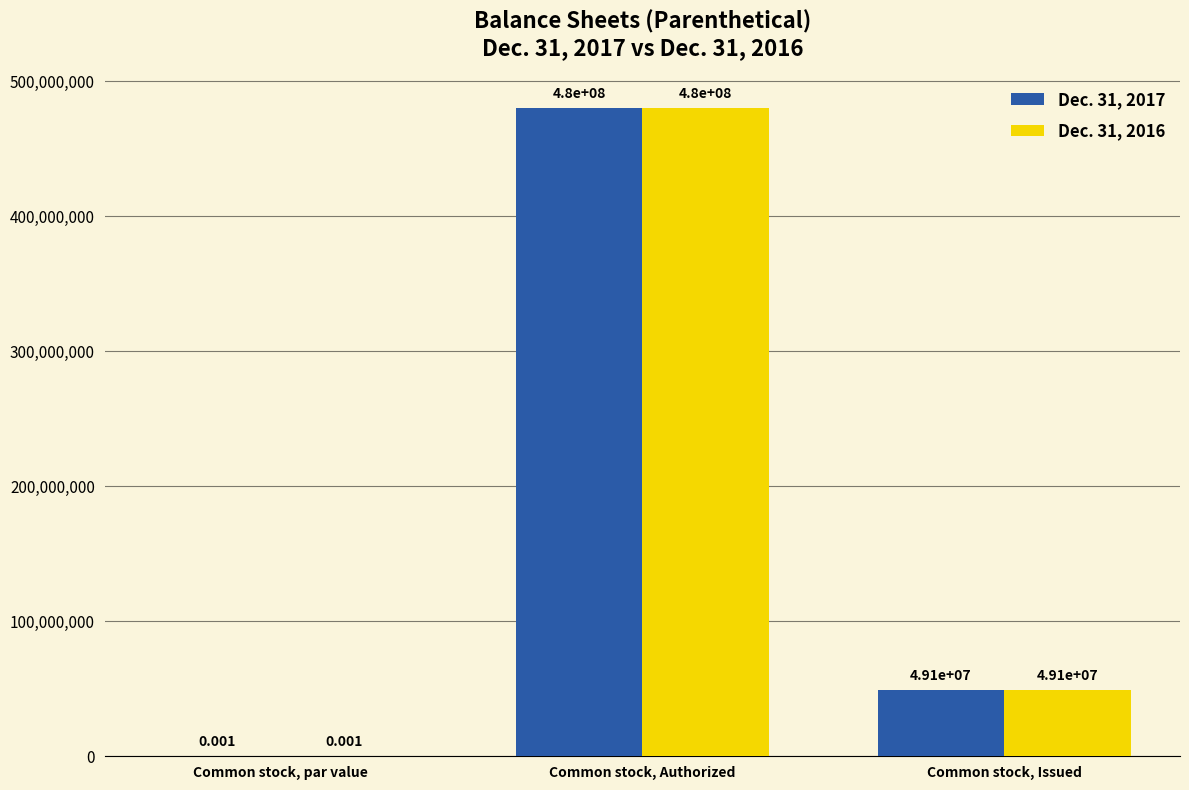

What is the average value of the Dec. 31, 2016 series?

176375941.7